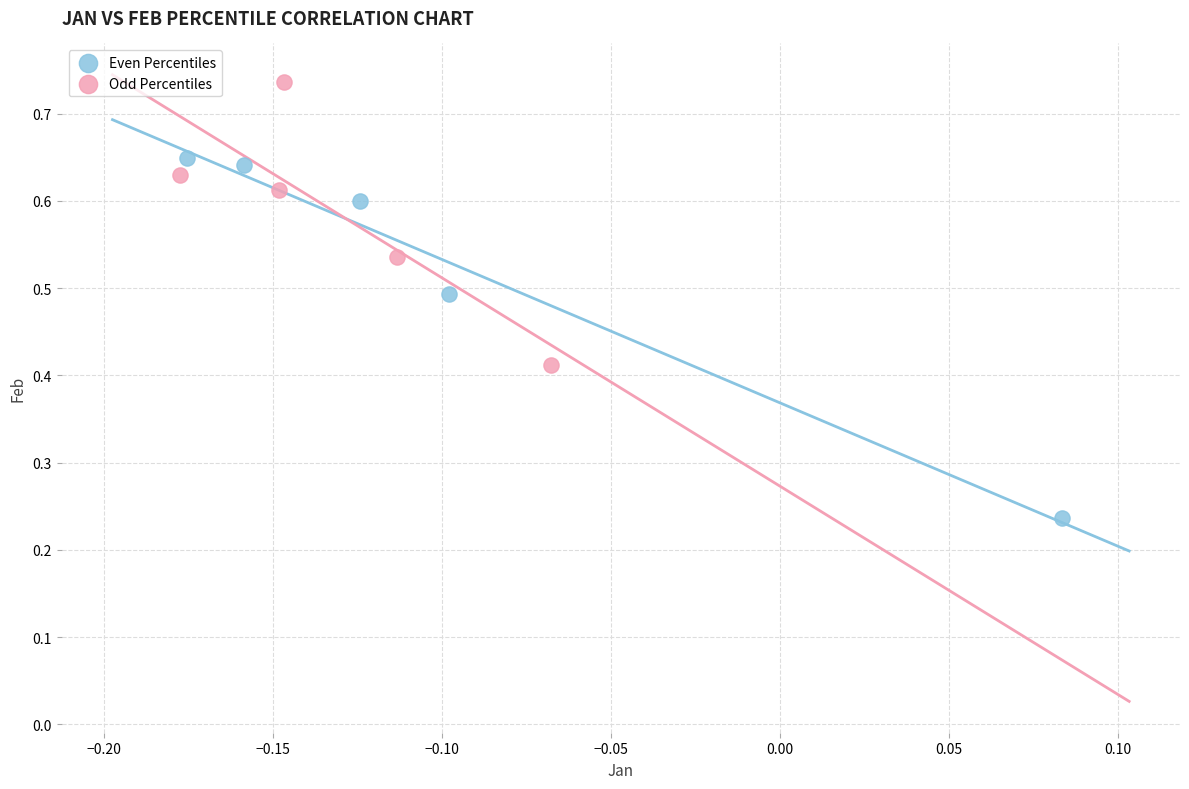

Which series reaches the maximum Y coordinate?

Odd Percentiles